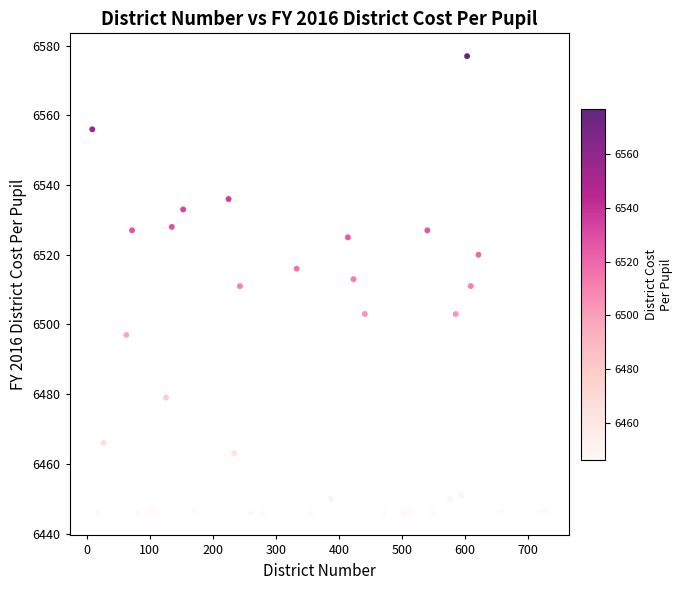

What is the range of X values (max minus min)?

720